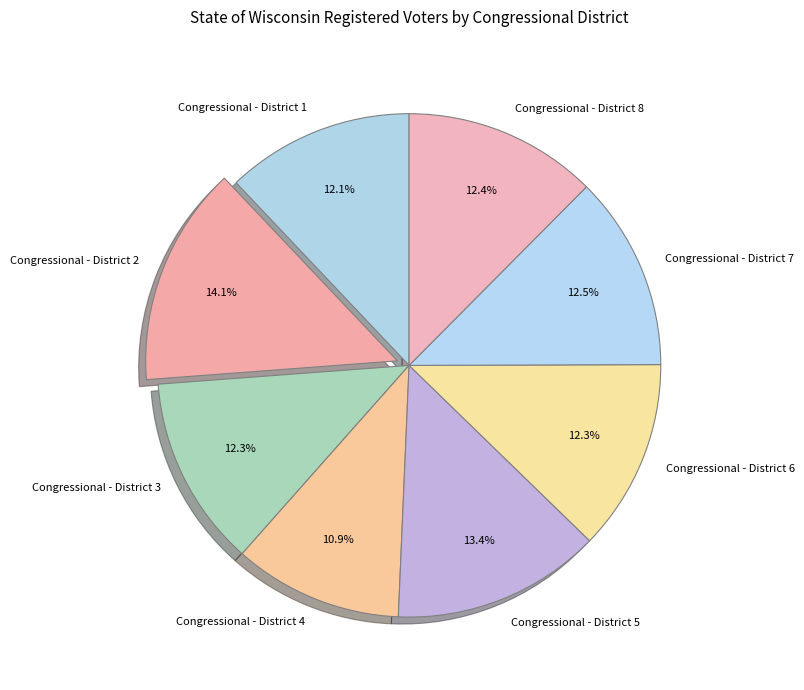

Count the number of slices in the pie.

8